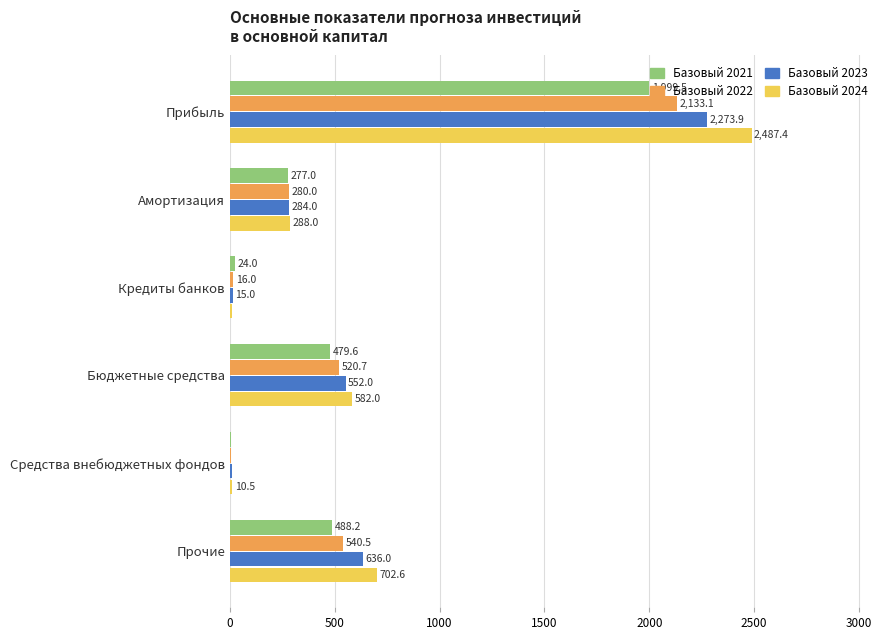

At which category is the sum across all series the highest?

Прибыль